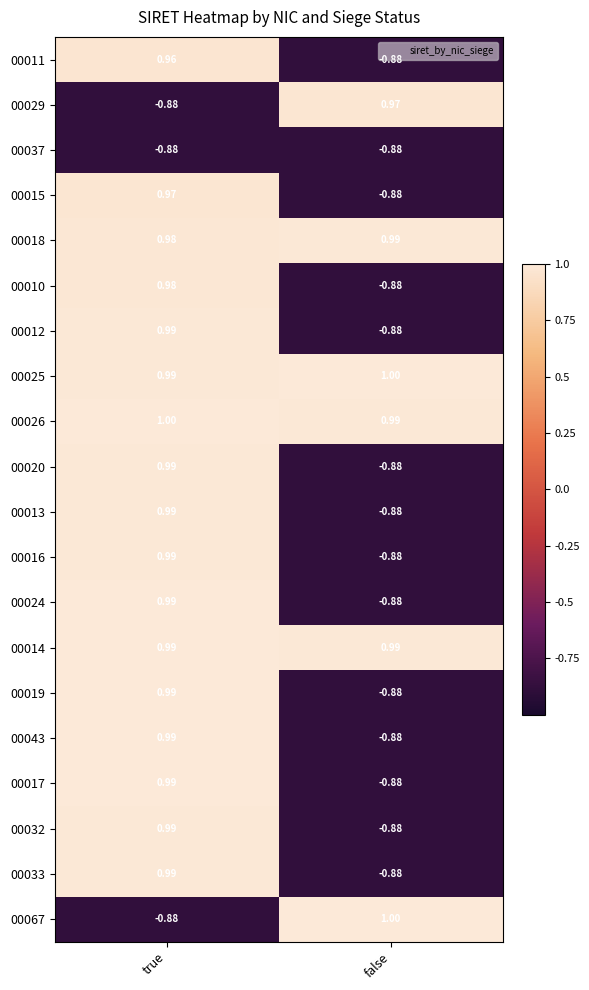

Which category has the highest value in the 00026 series?

true